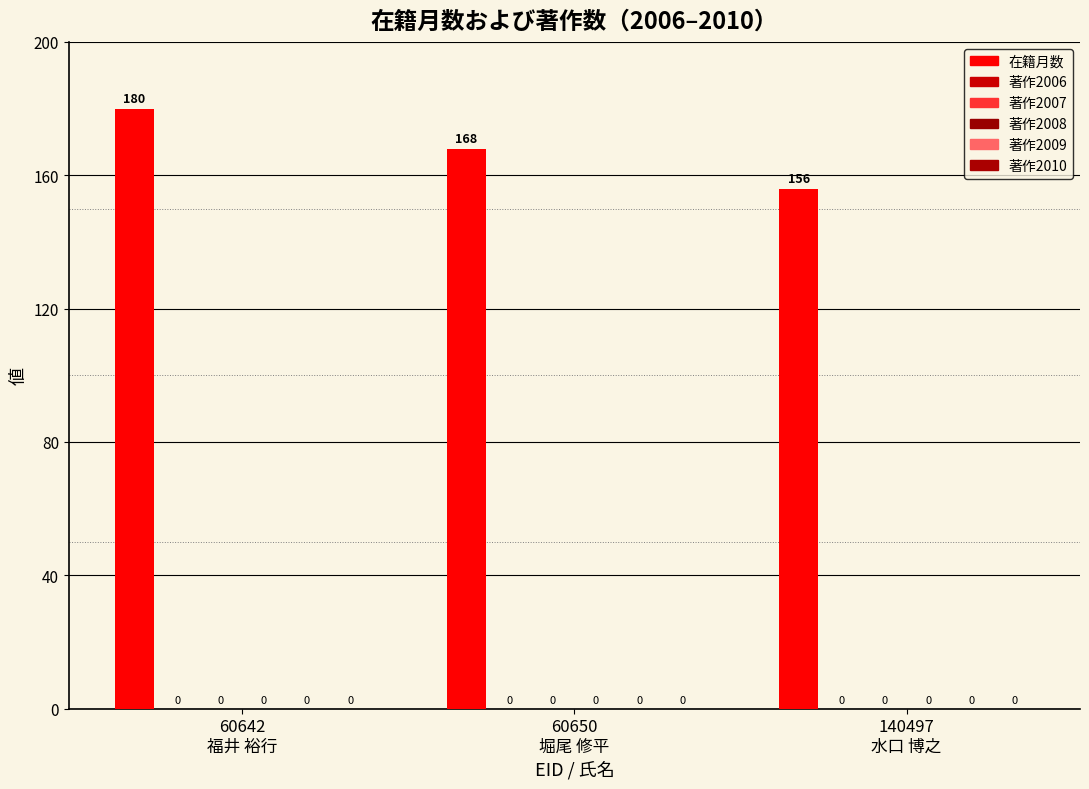

Are the bars horizontal?

No